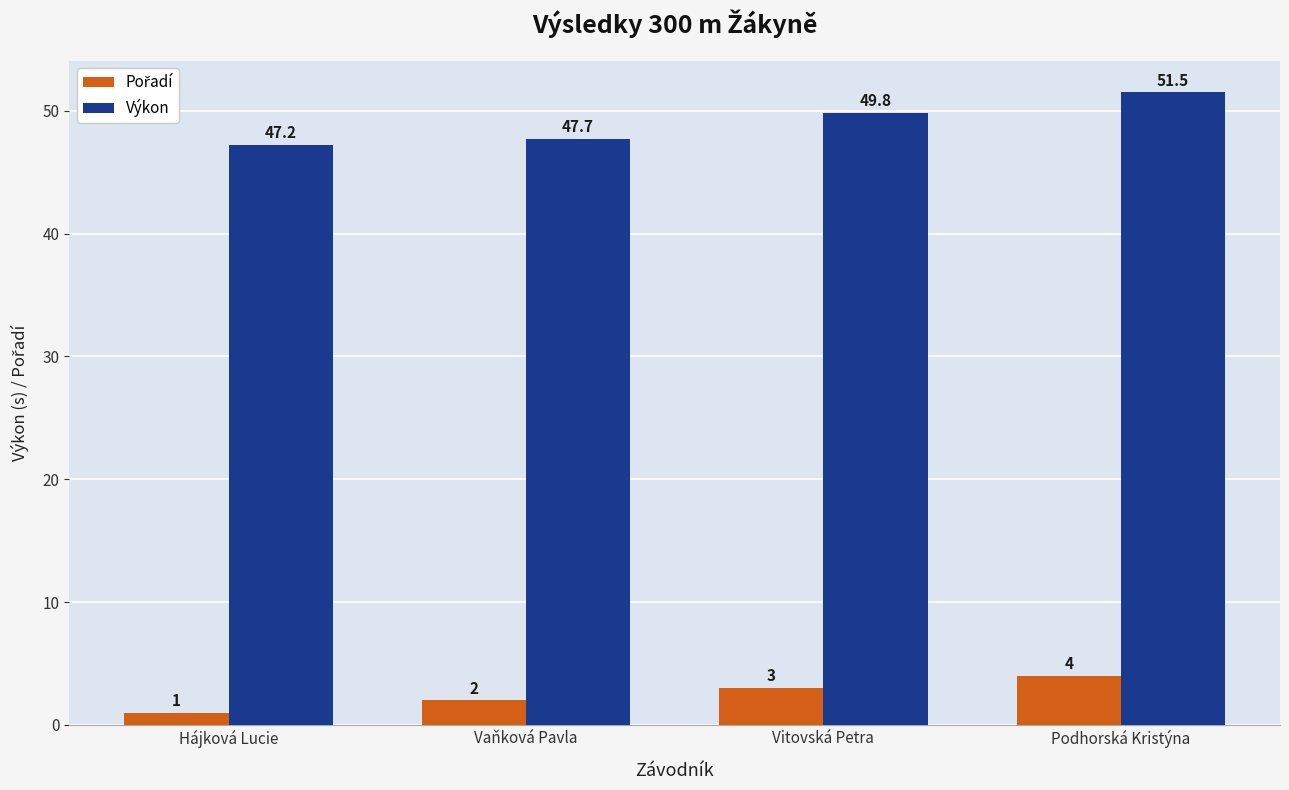

Is it true that Výkon equals 29.2 at Vitovská Petra?

False